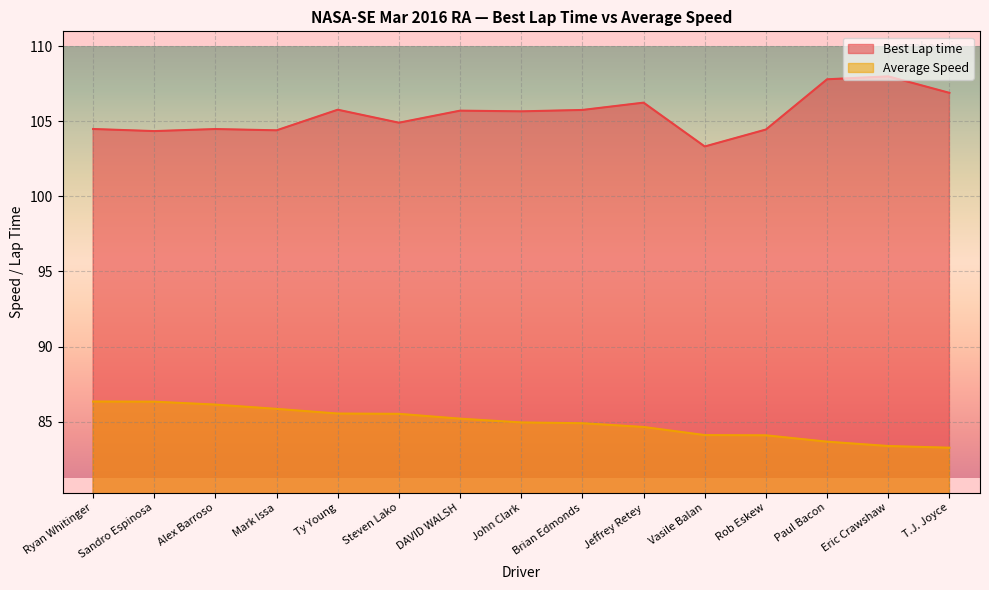

True or false: Average Speed and Best Lap time cross at least once.

False